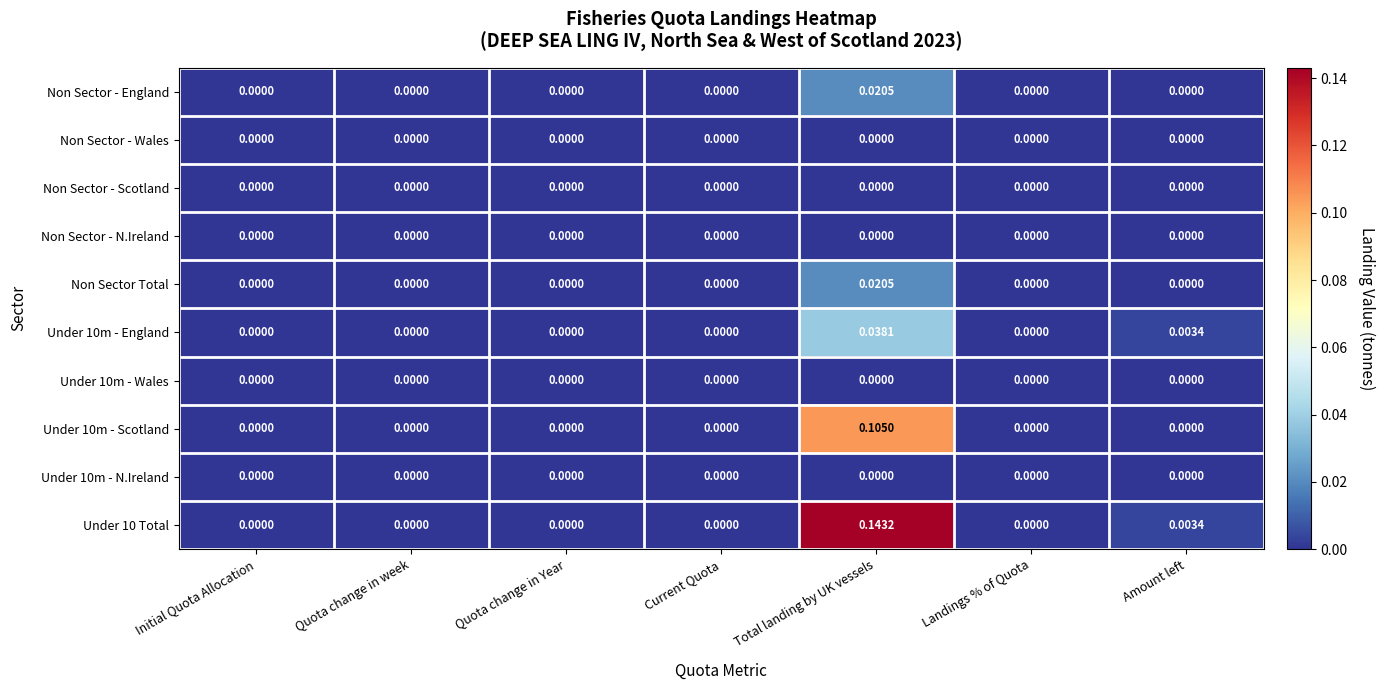

Which label corresponds to the largest value in the chart?

Total landing by UK vessels